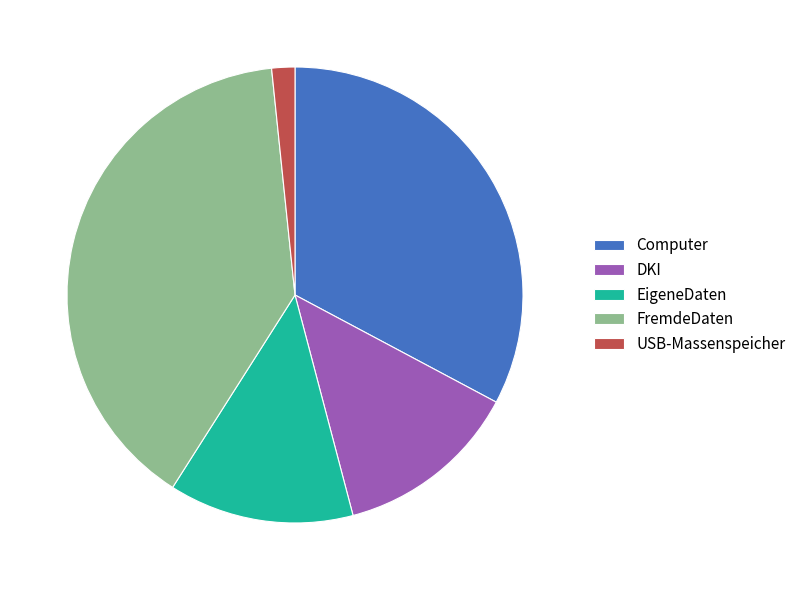

The EigeneDaten slice represents 20% of the pie. True or false?

False